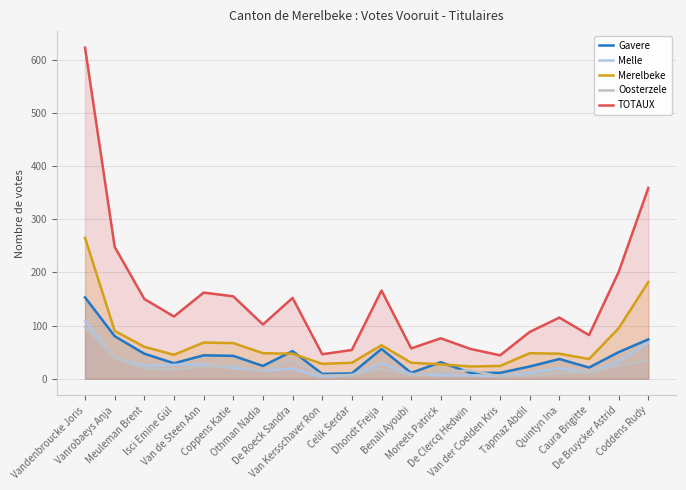

Count the number of categories in the chart.

20